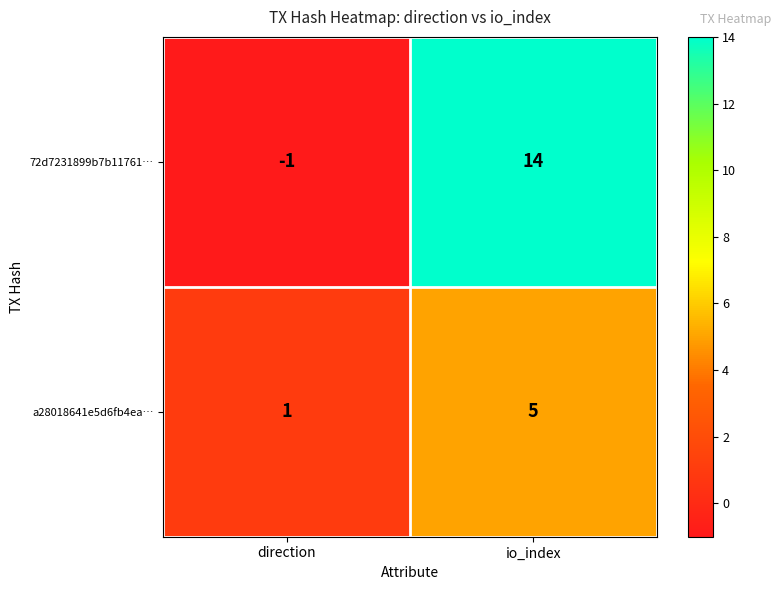

Where is 72d7231899b7b11761… nearest to the value 6?

direction